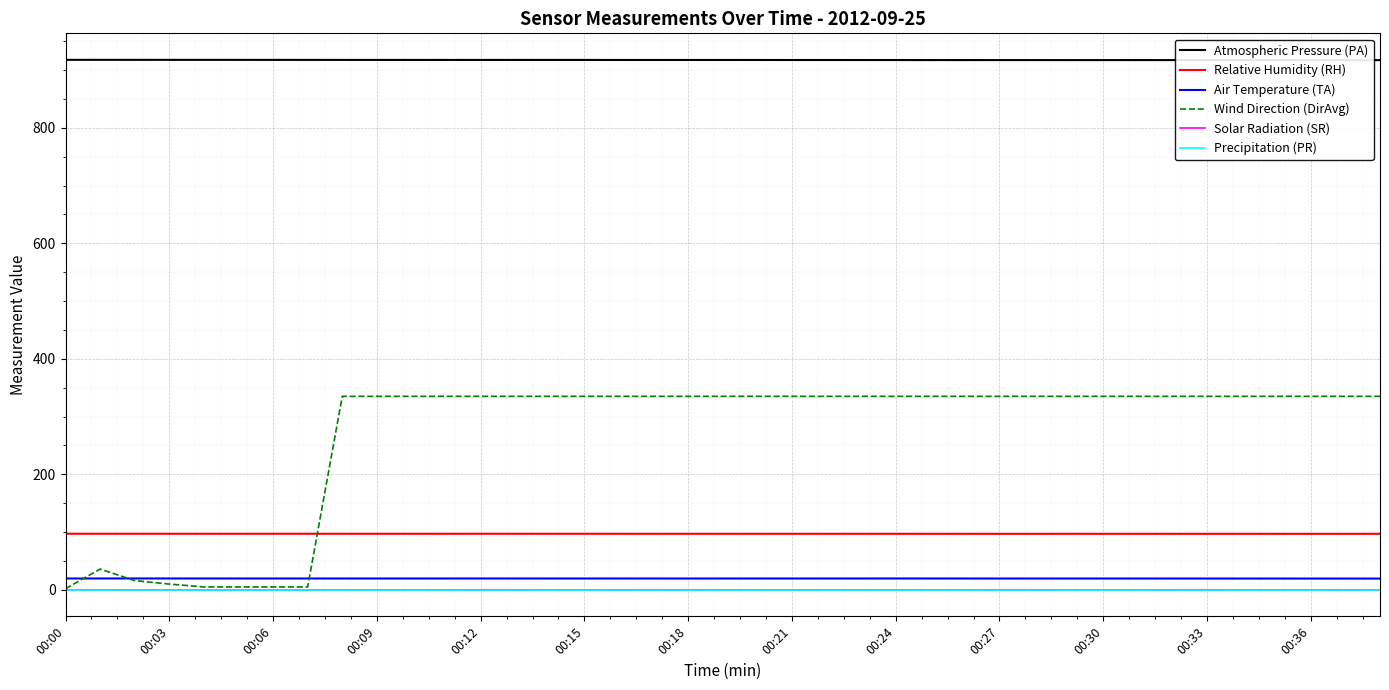

True or false: Wind Direction (DirAvg) and Atmospheric Pressure (PA) cross at least once.

False